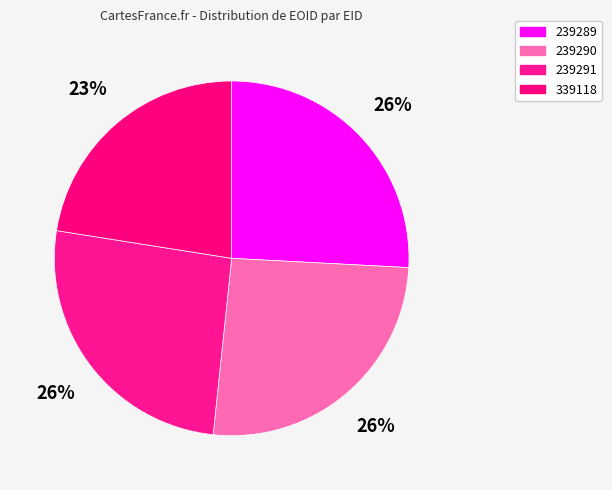

True or false: 239289 accounts for 19% of the total.

False